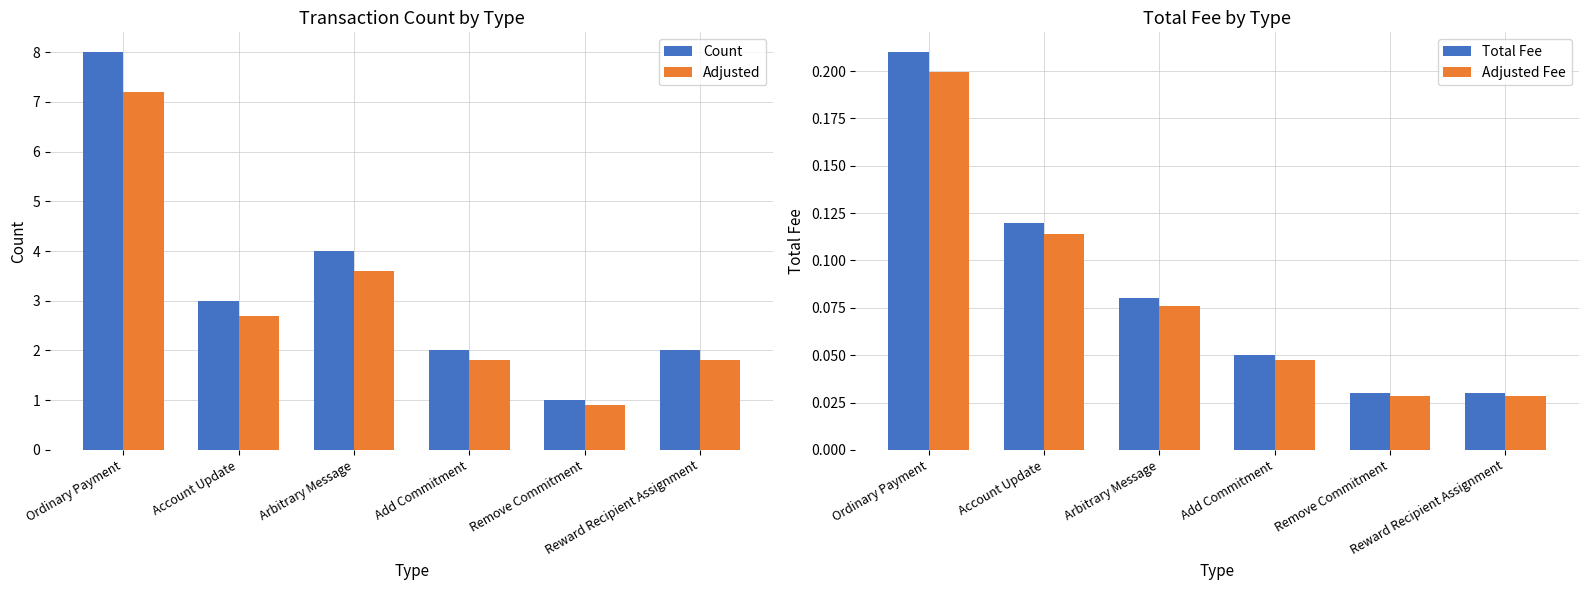

What value does the Adjusted Fee series have at Ordinary Payment?

0.2